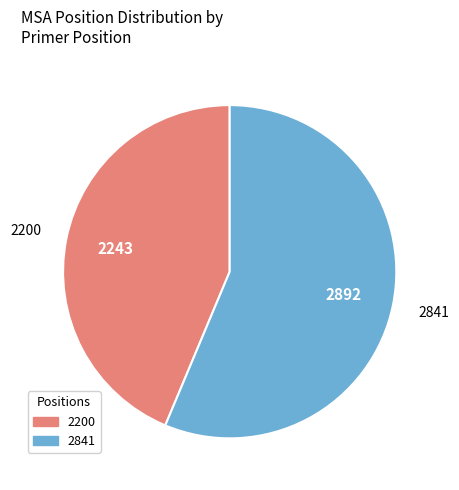

Which has a higher value, 2841 or 2200?

2841